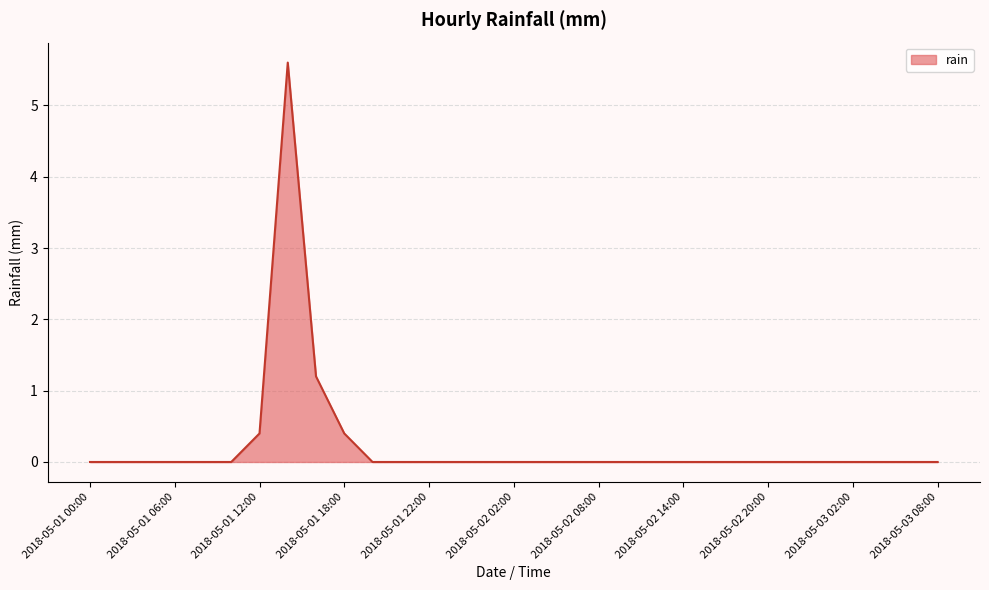

What is the difference between the maximum and minimum values?

5.6